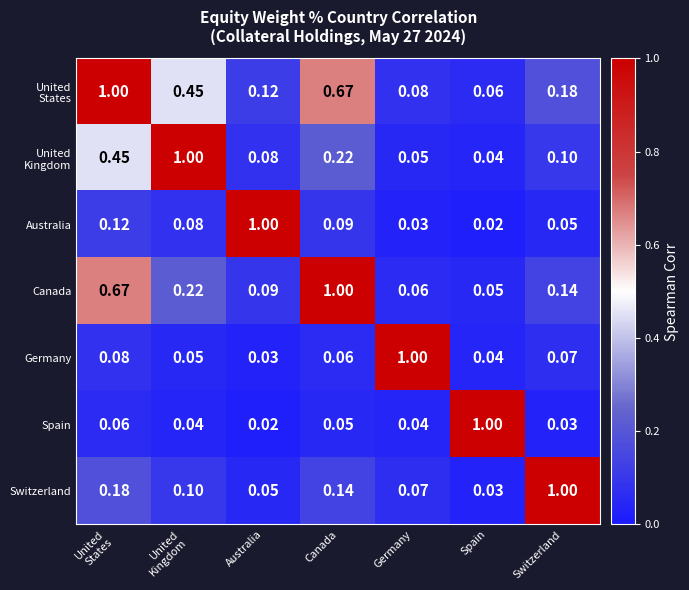

At which label does Australia reach its minimum?

Spain